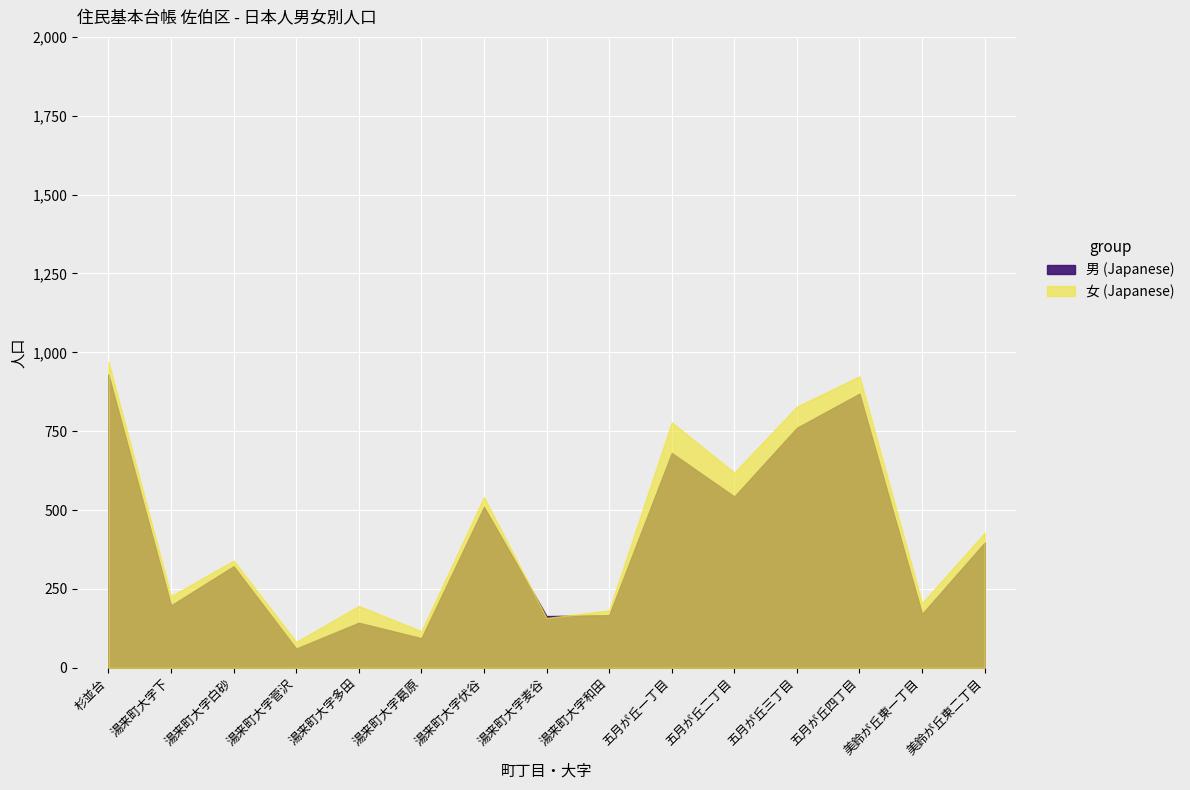

Rank the series by their average value, from highest to lowest.

女 (Japanese), 男 (Japanese)